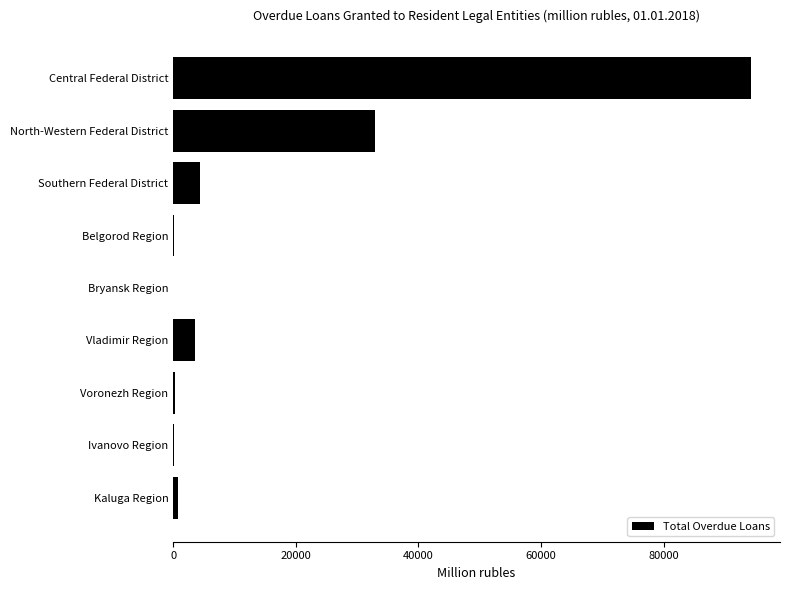

What is the maximum value shown in the chart?

94249